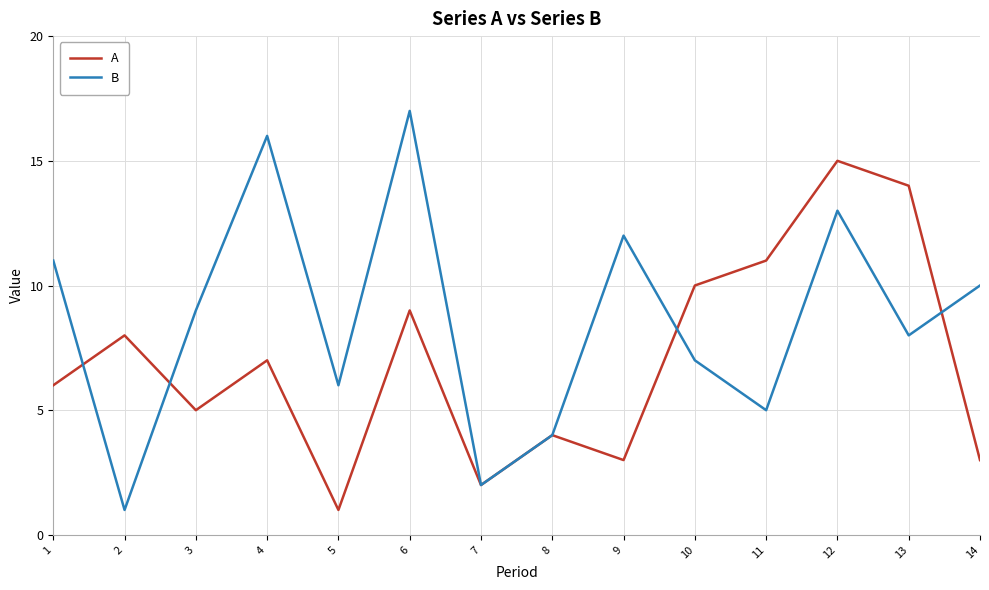

List the series in order of their peak value, highest first.

B, A